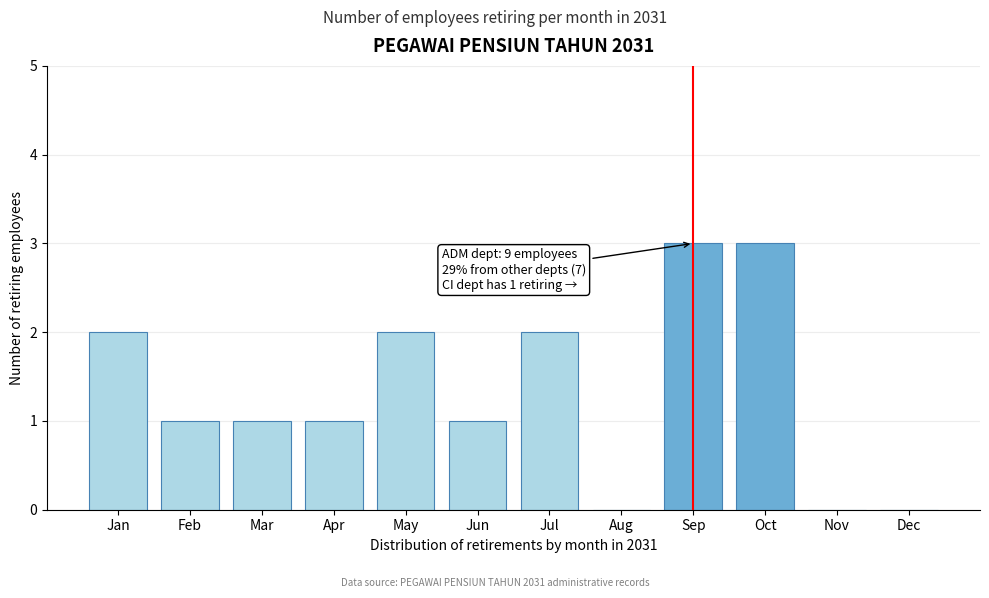

Reading right to left, list all the values displayed in this chart.

Dec=0	Nov=0	Oct=3	Sep=3	Aug=0	Jul=2	Jun=1	May=2	Apr=1	Mar=1	Feb=1	Jan=2